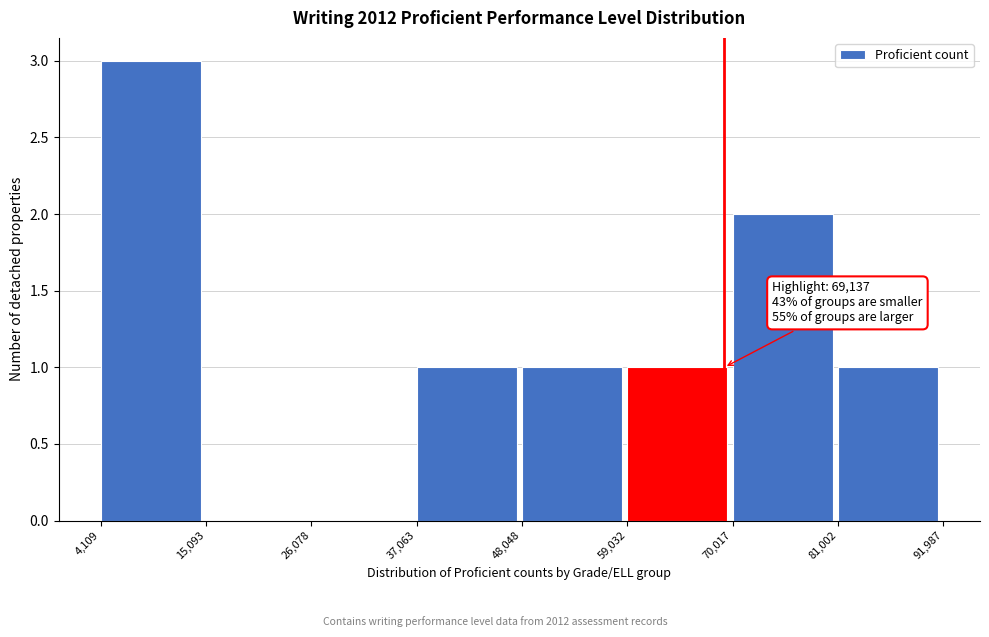

Over which range of the x-axis is the bar tallest?

4,109 to 15,093